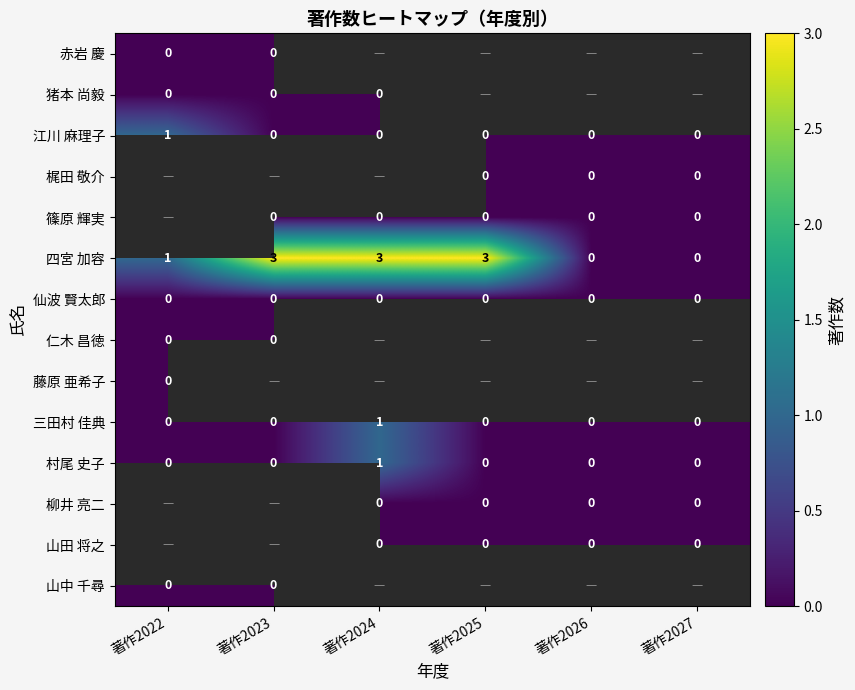

Count the number of categories in the chart.

6